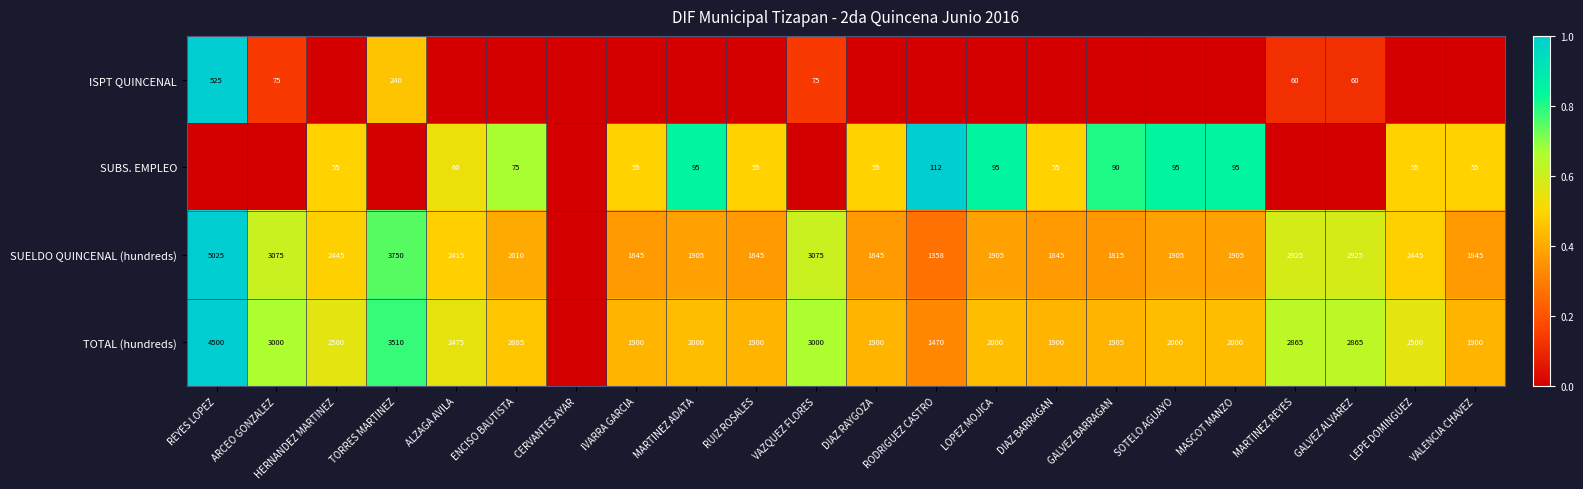

Is it true that SUBS. EMPLEO equals 24 at VALENCIA CHAVEZ?

False